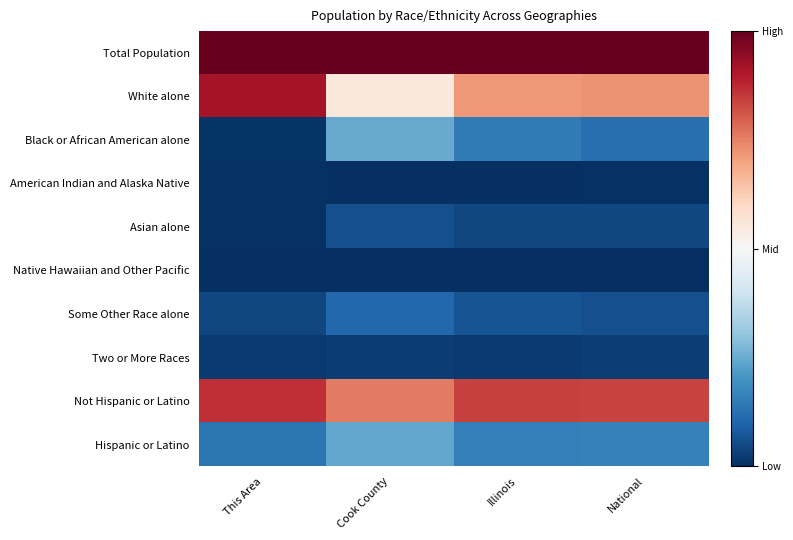

Which series has the largest range (max minus min)?

White alone